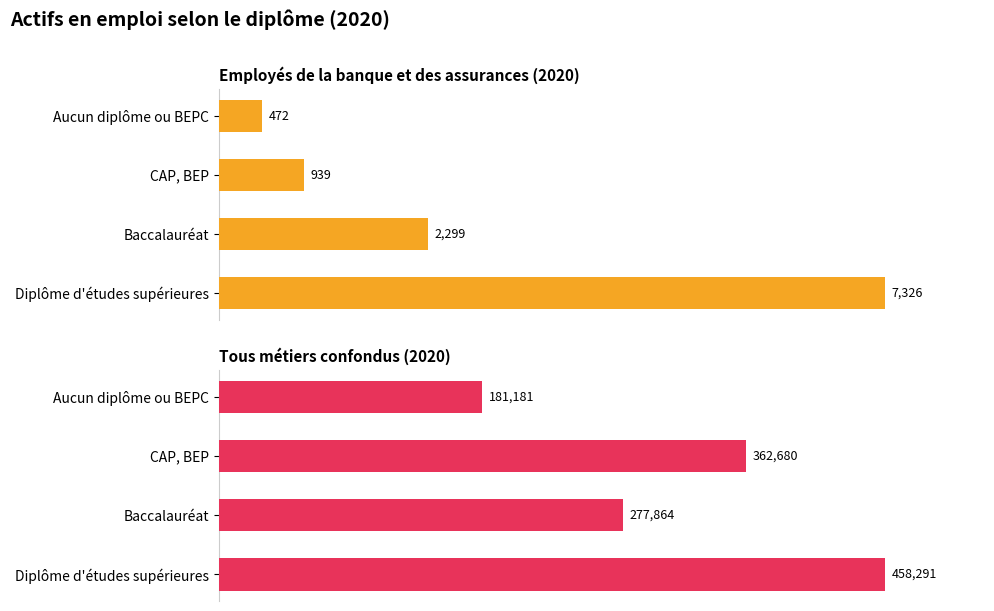

What is the maximum value shown in the chart?

458290.8